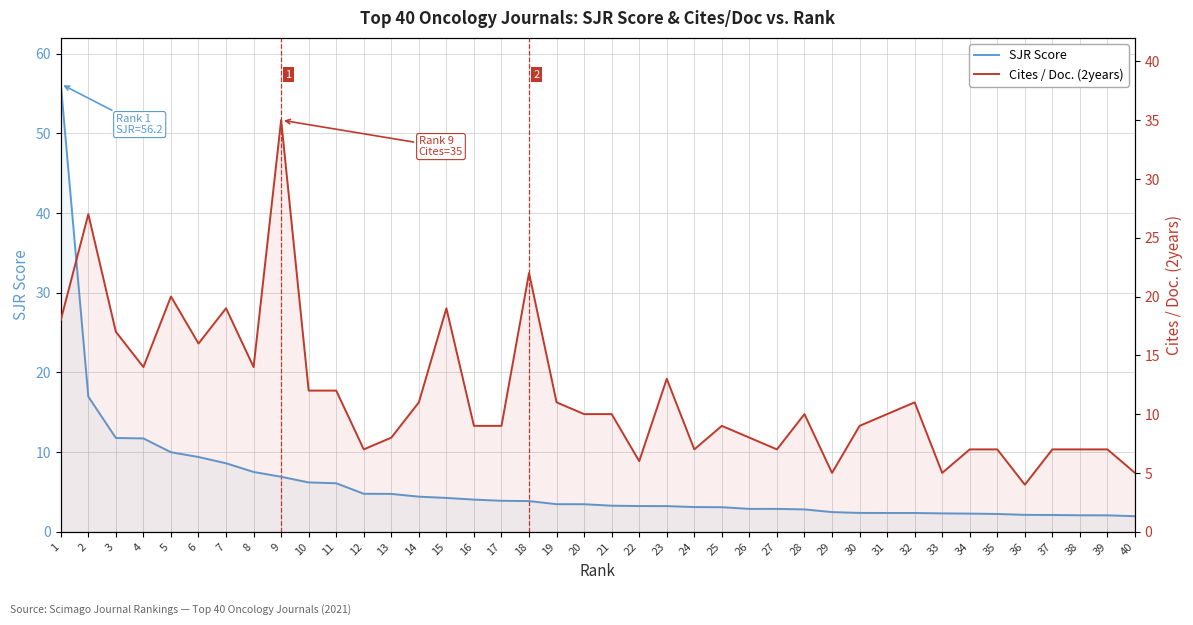

Reading left to right, extract all data points from this chart.

SJR Score: 56.2	17.0	11.8	11.7	10.0	9.4	8.6	7.5	6.9	6.2	6.1	4.8	4.7	4.4	4.2	4.0	3.9	3.8	3.5	3.5	3.3	3.2	3.2	3.1	3.1	2.9	2.9	2.8	2.5	2.4	2.4	2.4	2.3	2.3	2.2	2.1	2.1	2.1	2.1	1.9
Cites / Doc. (2years): 18.0	27.0	17.0	14.0	20.0	16.0	19.0	14.0	35.0	12.0	12.0	7.0	8.0	11.0	19.0	9.0	9.0	22.0	11.0	10.0	10.0	6.0	13.0	7.0	9.0	8.0	7.0	10.0	5.0	9.0	10.0	11.0	5.0	7.0	7.0	4.0	7.0	7.0	7.0	5.0